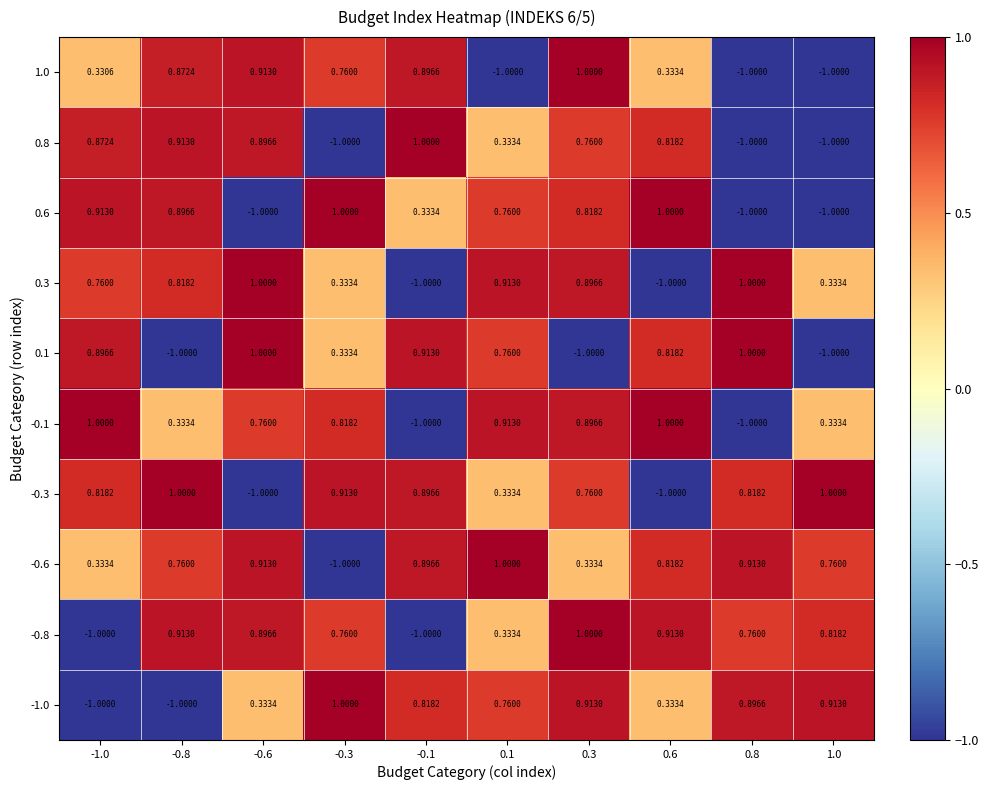

Is the value of -0.8 at 0.8 greater than the value of 0.6 at 0.3?

No